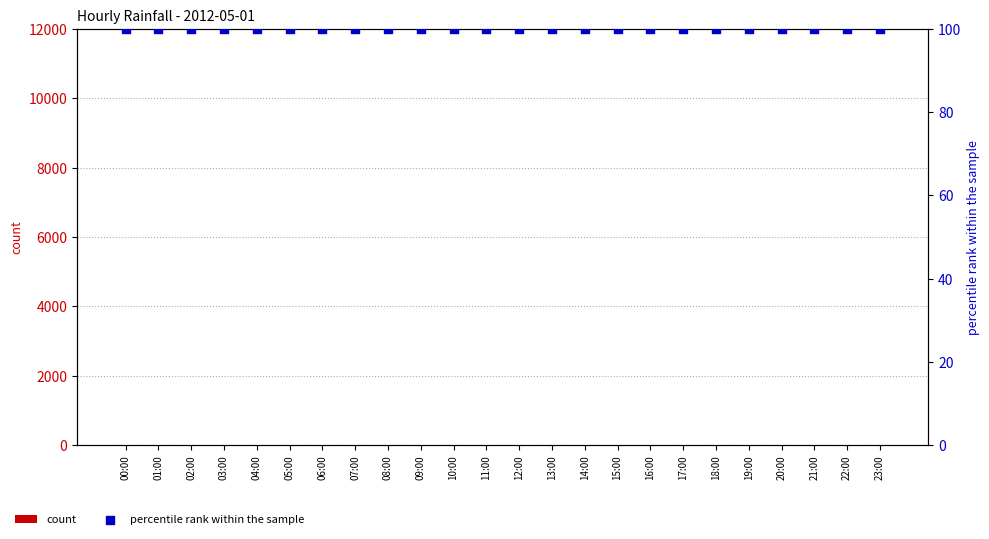

At which category is the sum across all series the highest?

00:00